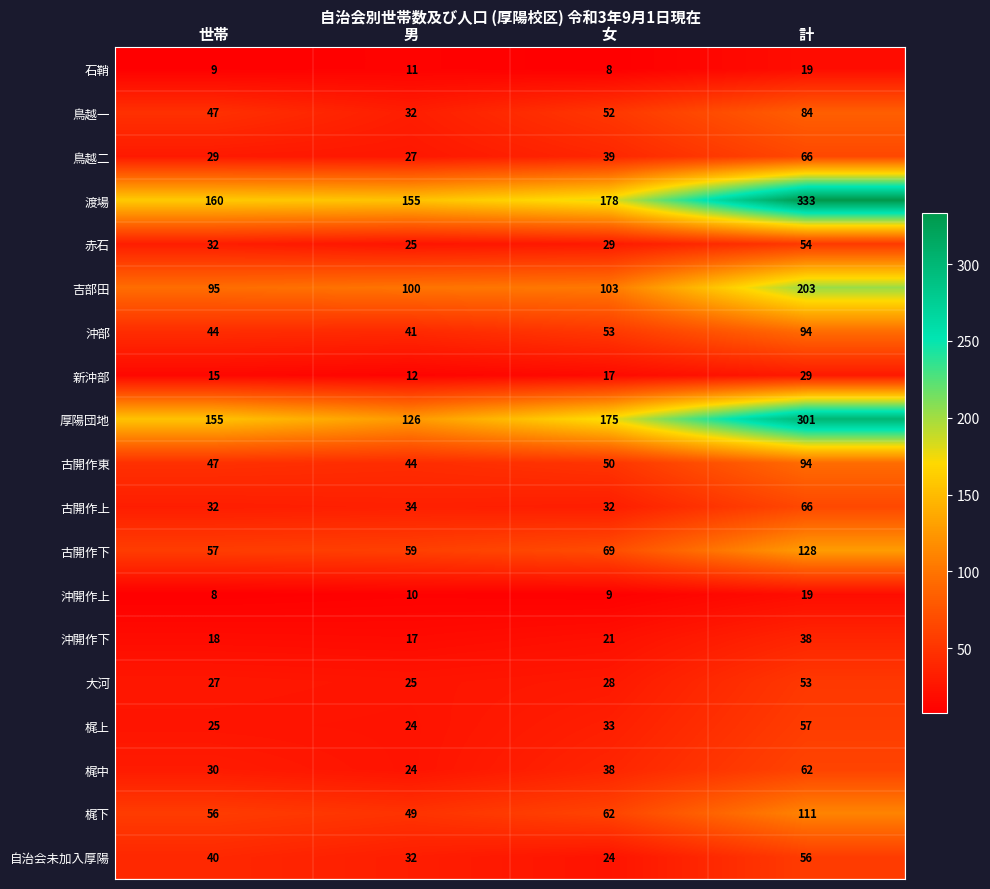

Which category has the highest value across all series?

計